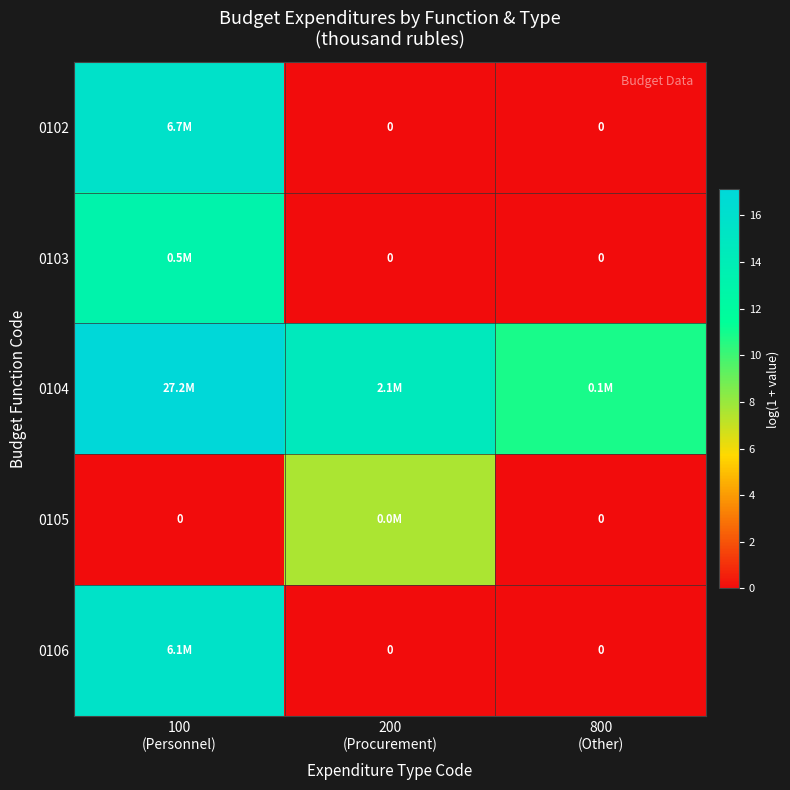

What is the highest value of the 0103 series?

13.1